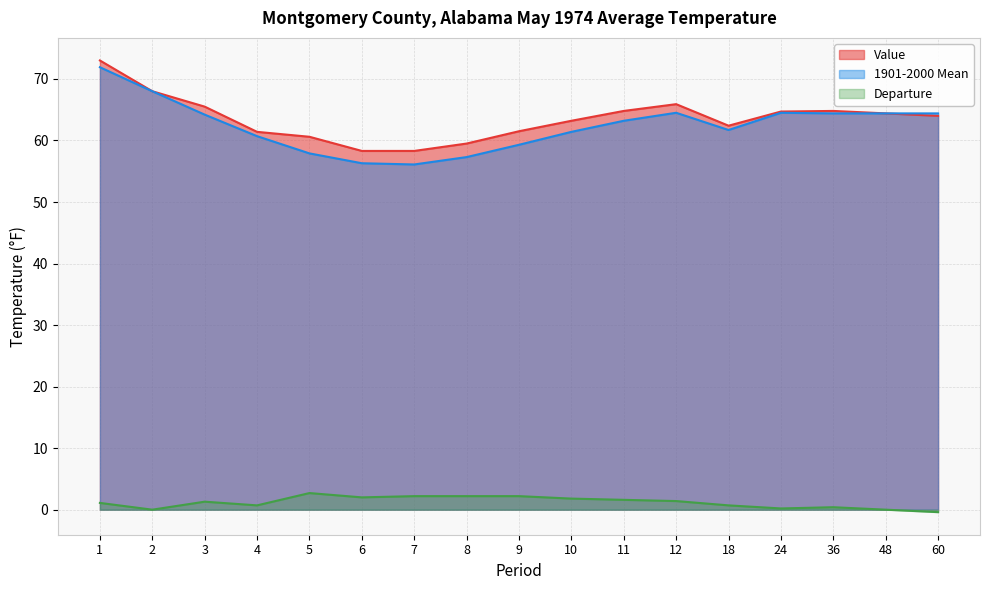

At how many categories does at least one series exceed 66?

2